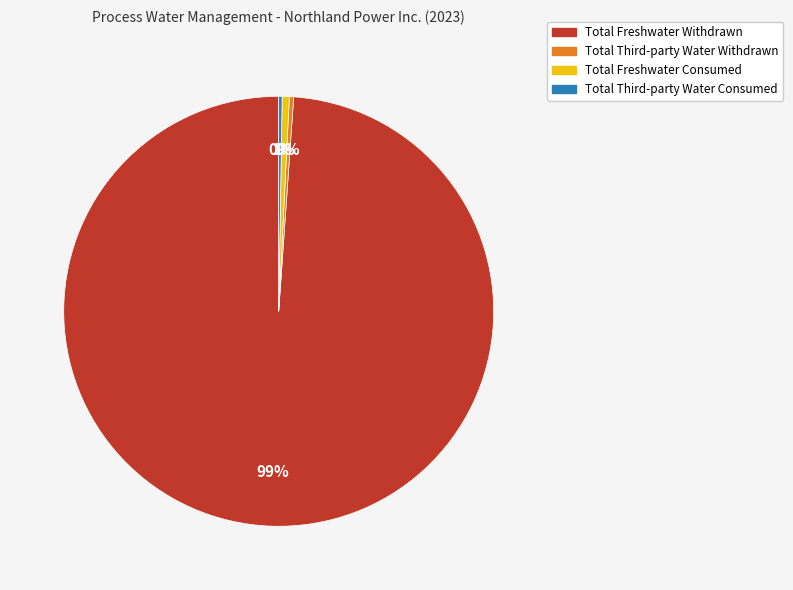

What is the largest slice in the pie chart?

Total Freshwater Withdrawn